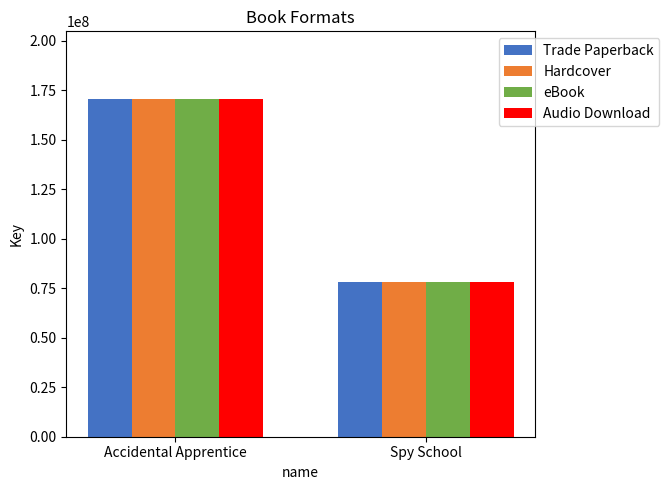

What is the total value across all series at Spy School?

312798476